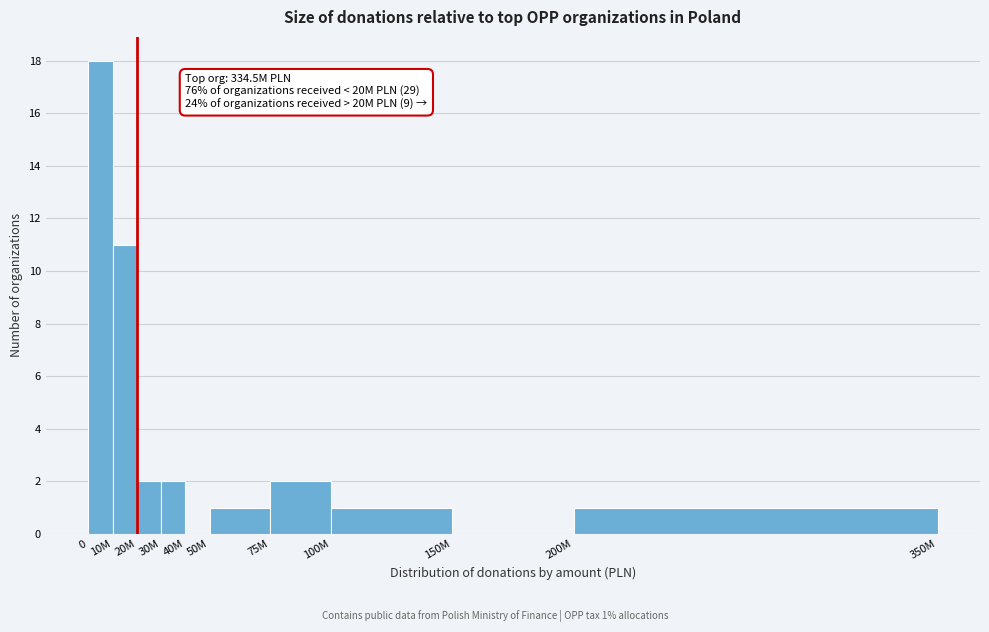

Reading left to right, transcribe all the data shown in this chart.

0=18	10M=11	20M=2	30M=2	40M=0	50M=1	75M=2	100M=1	150M=0	200M=1